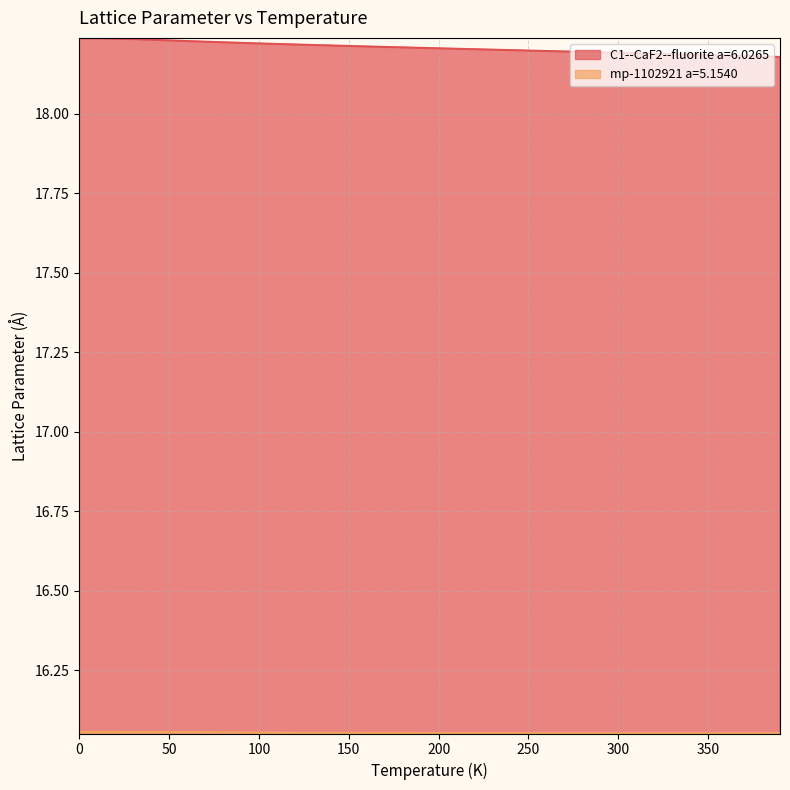

Reading left to right, extract all data points from this chart.

C1--CaF2--fluorite a=6.0265: 0.0=18.2	10.0=18.2	20.0=18.2	30.0=18.2	40.0=18.2	50.0=18.2	60.0=18.2	70.0=18.2	80.0=18.2	90.0=18.2	100.0=18.2	110.0=18.2	120.0=18.2	130.0=18.2	140.0=18.2	150.0=18.2	160.0=18.2	170.0=18.2	180.0=18.2	190.0=18.2	200.0=18.2	210.0=18.2	220.0=18.2	230.0=18.2	240.0=18.2	250.0=18.2	260.0=18.2	270.0=18.2	280.0=18.2	290.0=18.2	300.0=18.2	310.0=18.2	320.0=18.2	330.0=18.2	340.0=18.2	350.0=18.2	360.0=18.2	370.0=18.2	380.0=18.2	390.0=18.2
mp-1102921 a=5.1540: 0.0=16.1	10.0=16.1	20.0=16.1	30.0=16.1	40.0=16.1	50.0=16.1	60.0=16.1	70.0=16.1	80.0=16.1	90.0=16.1	100.0=16.1	110.0=16.1	120.0=16.1	130.0=16.1	140.0=16.1	150.0=16.1	160.0=16.1	170.0=16.1	180.0=16.1	190.0=16.1	200.0=16.1	210.0=16.1	220.0=16.1	230.0=16.1	240.0=16.1	250.0=16.1	260.0=16.1	270.0=16.1	280.0=16.1	290.0=16.1	300.0=16.1	310.0=16.1	320.0=16.1	330.0=16.1	340.0=16.1	350.0=16.1	360.0=16.1	370.0=16.1	380.0=16.1	390.0=16.1